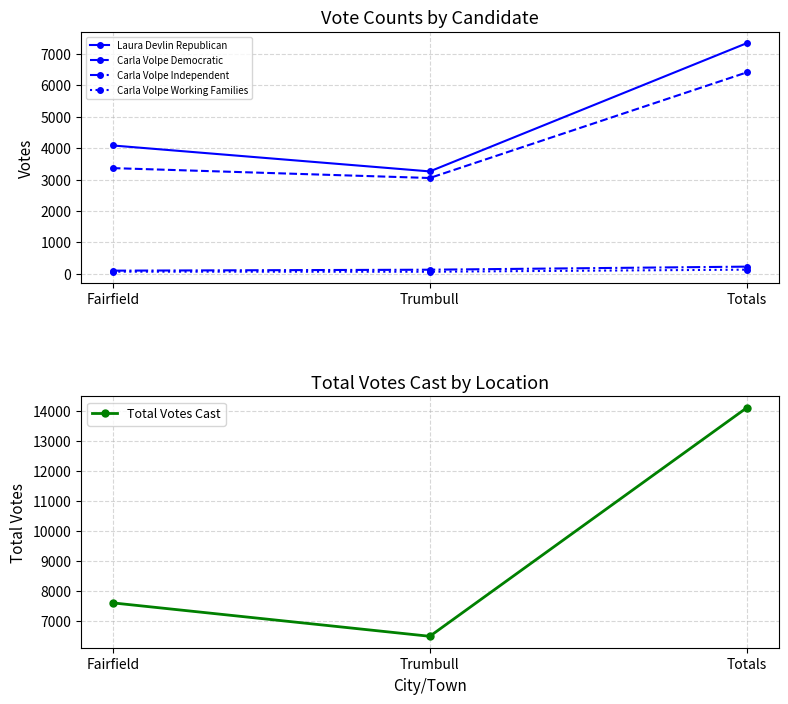

What is the minimum value shown in the chart?

64